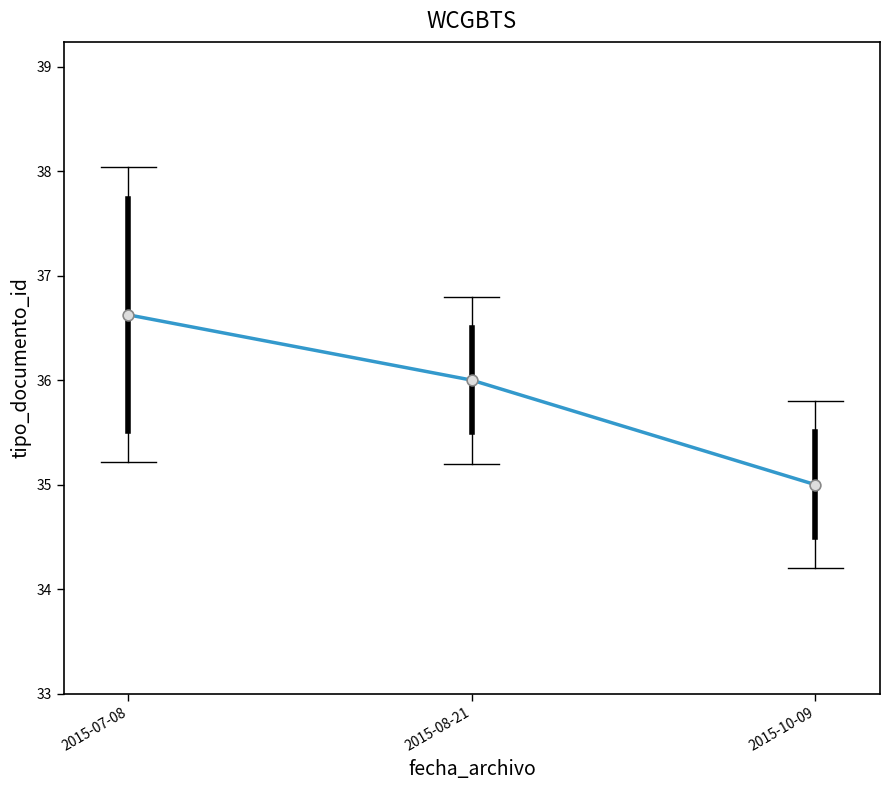

Approximately how many times larger is the value at 2015-07-08 compared to 2015-10-09?

1.0